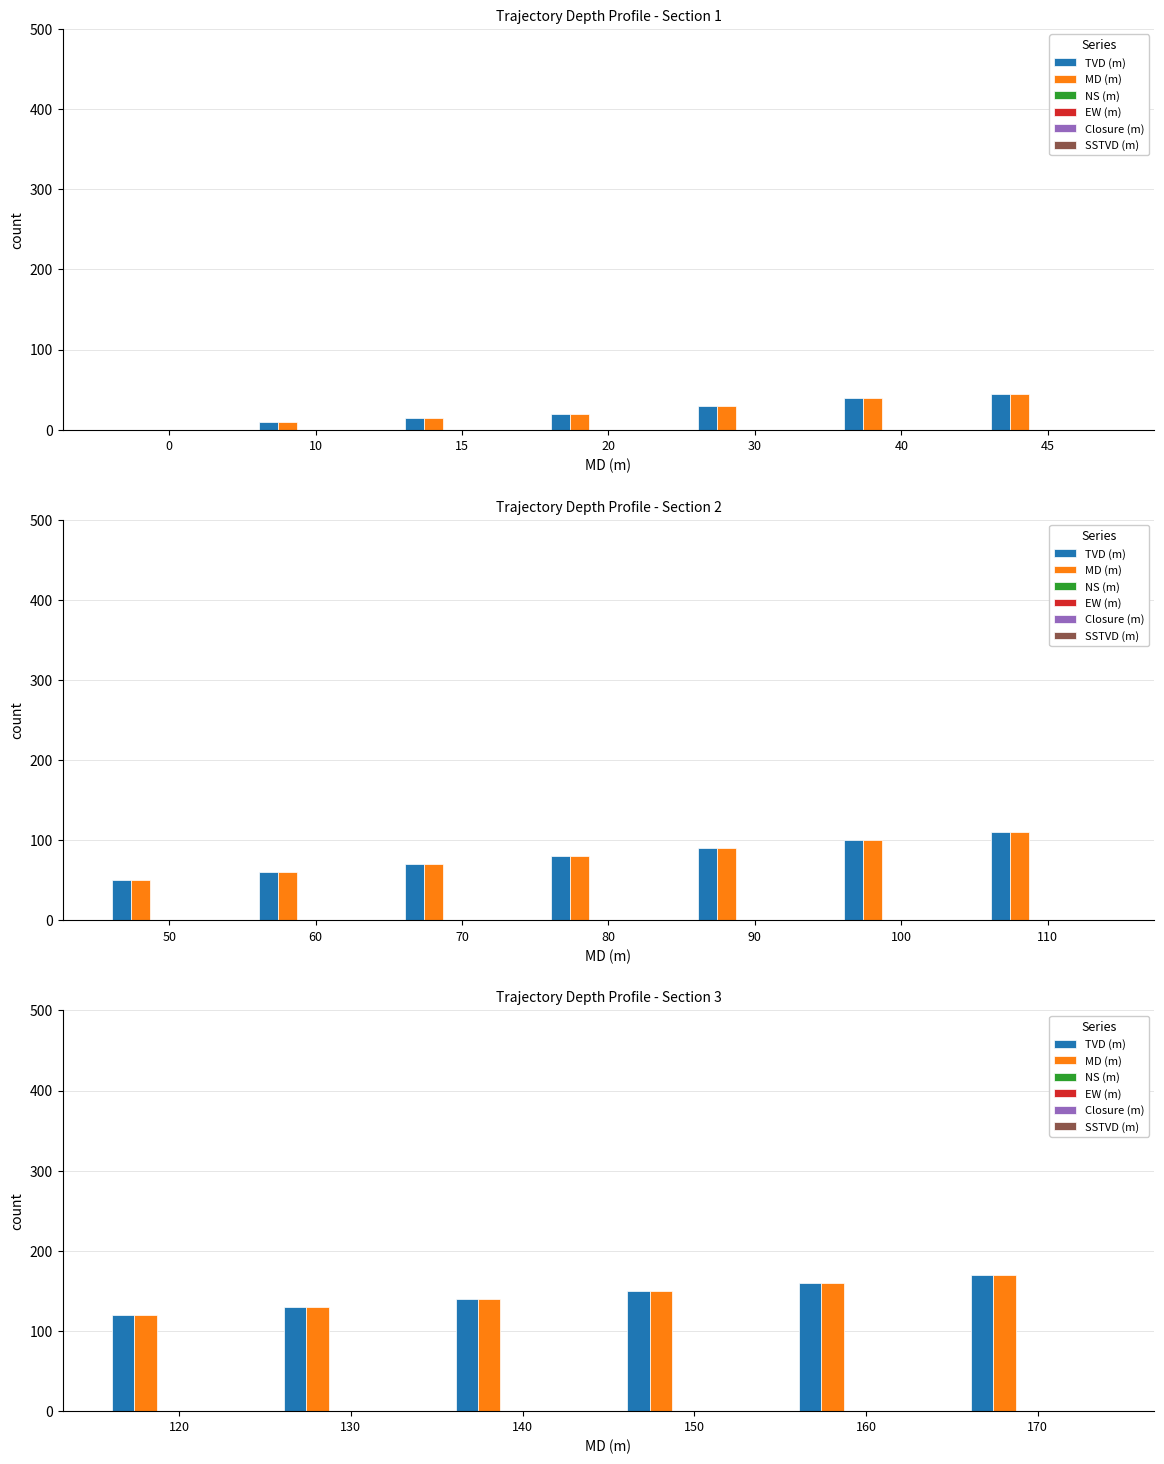

Which series has the largest range (max minus min)?

TVD (m)